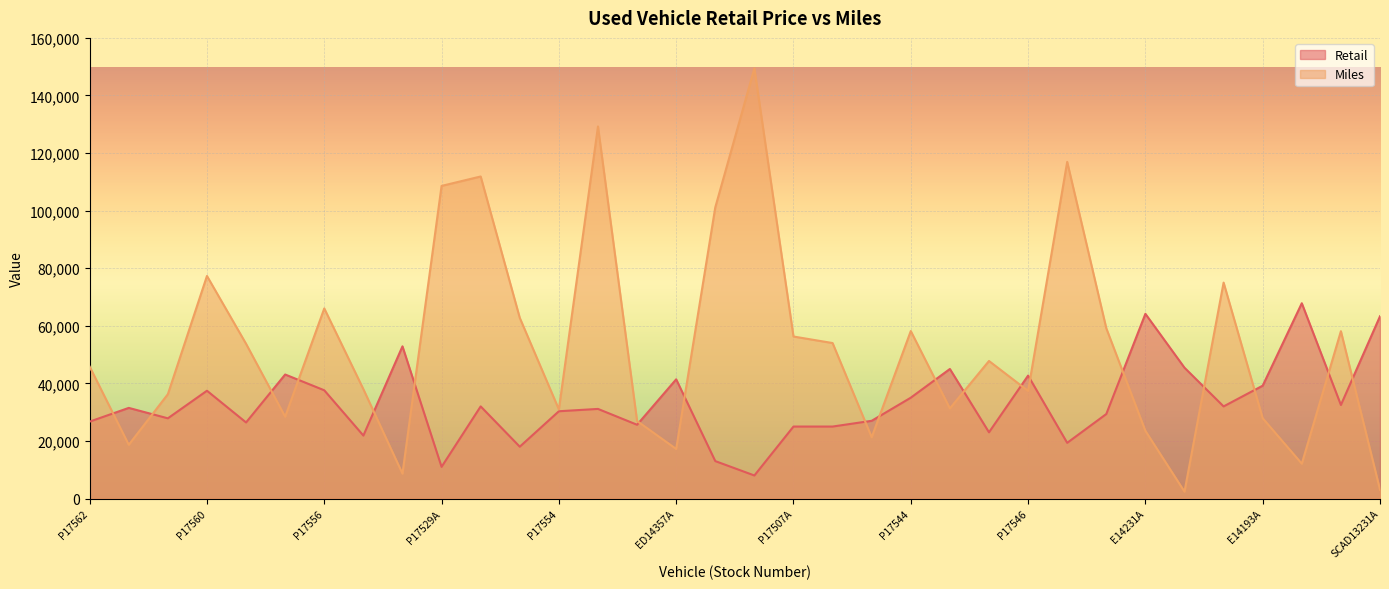

True or false: Retail and Miles intersect in this chart.

True